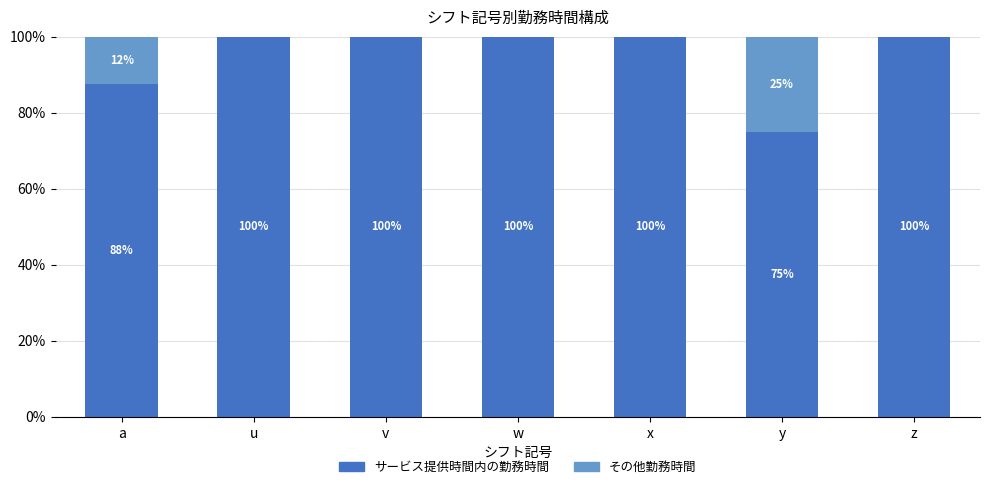

Does the chart contain stacked bars?

Yes